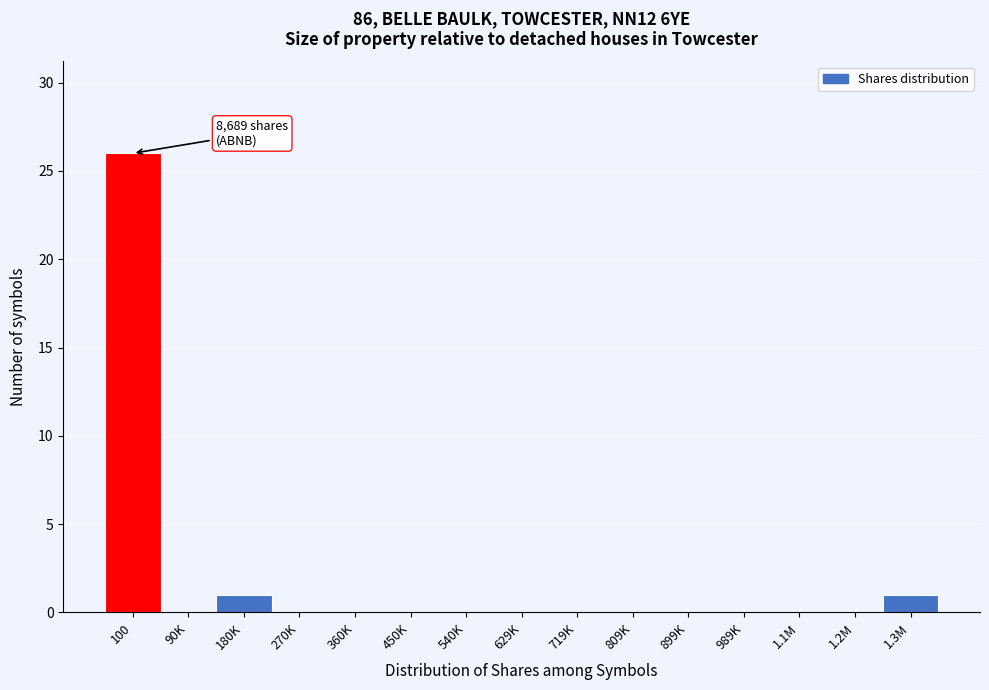

Reading left to right, extract all data points from this chart.

100=26	90K=0	180K=1	270K=0	360K=0	450K=0	540K=0	629K=0	719K=0	809K=0	899K=0	989K=0	1.1M=0	1.2M=0	1.3M=1